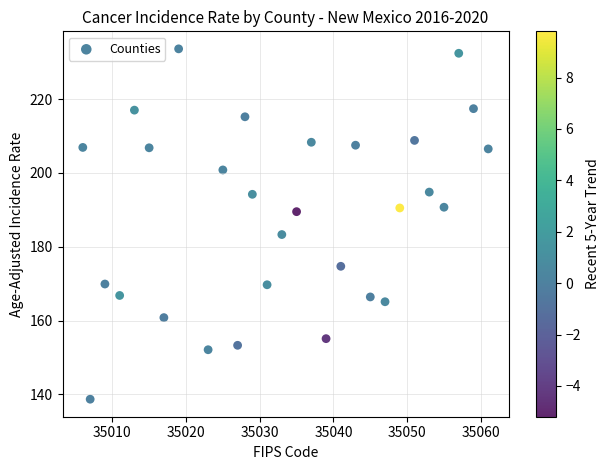

What is the range of Y values (max minus min)?

94.9